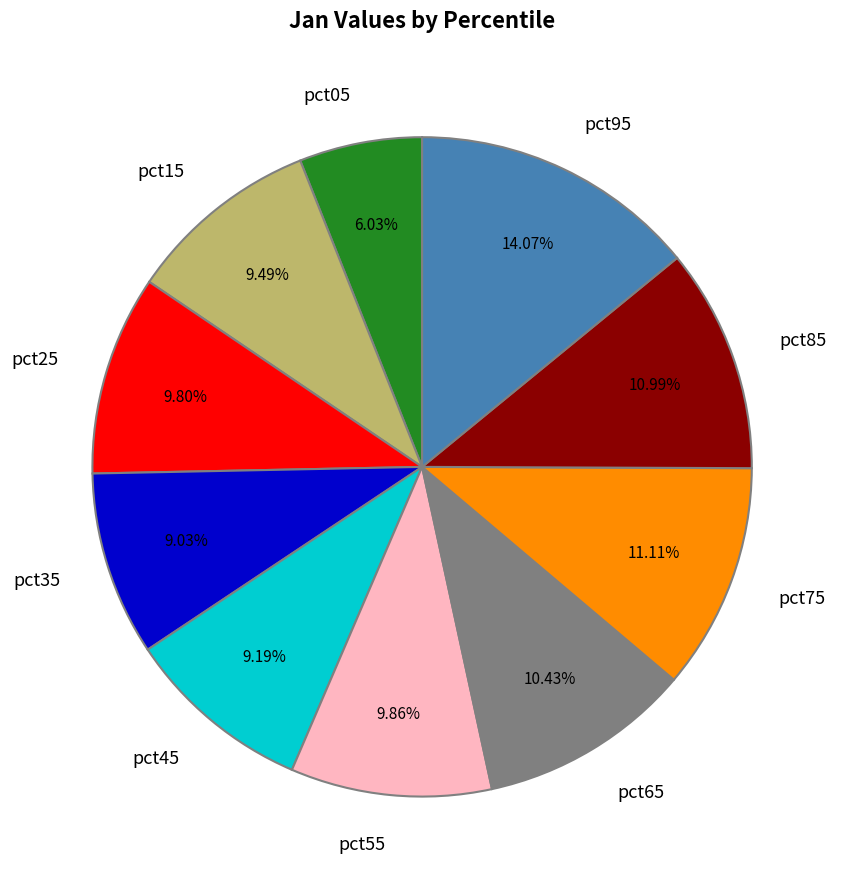

Between pct45 and pct55, which is larger?

pct55